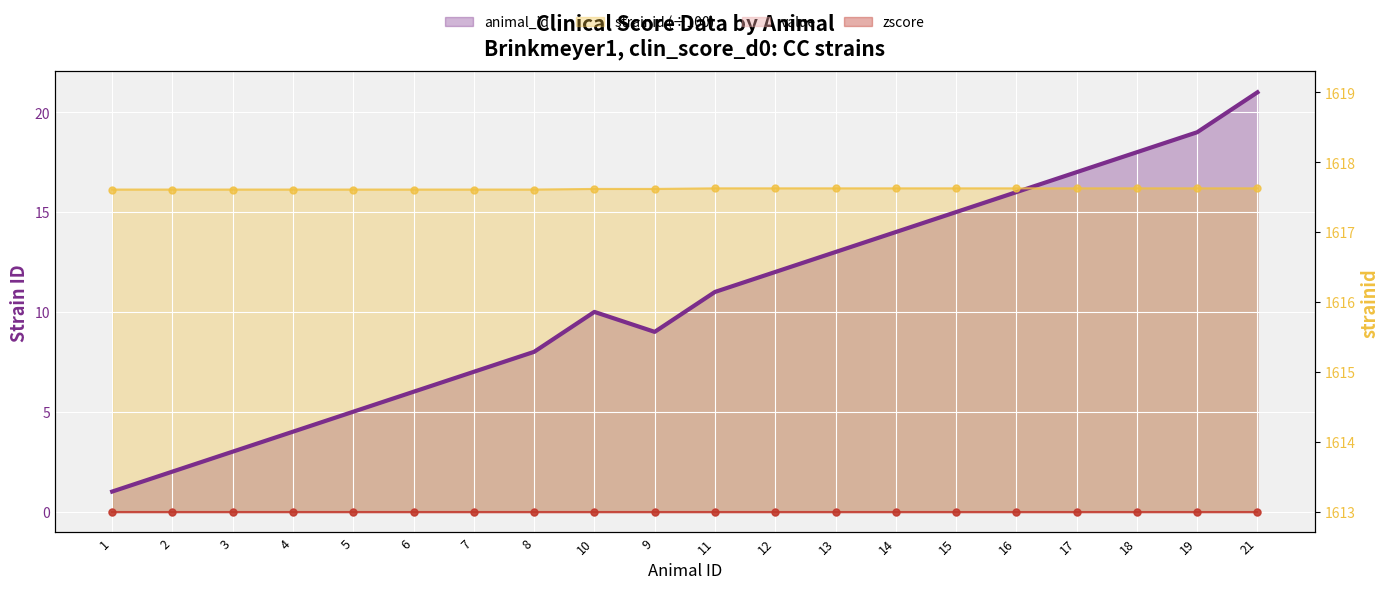

At which category does animal_id reach its first local peak?

10